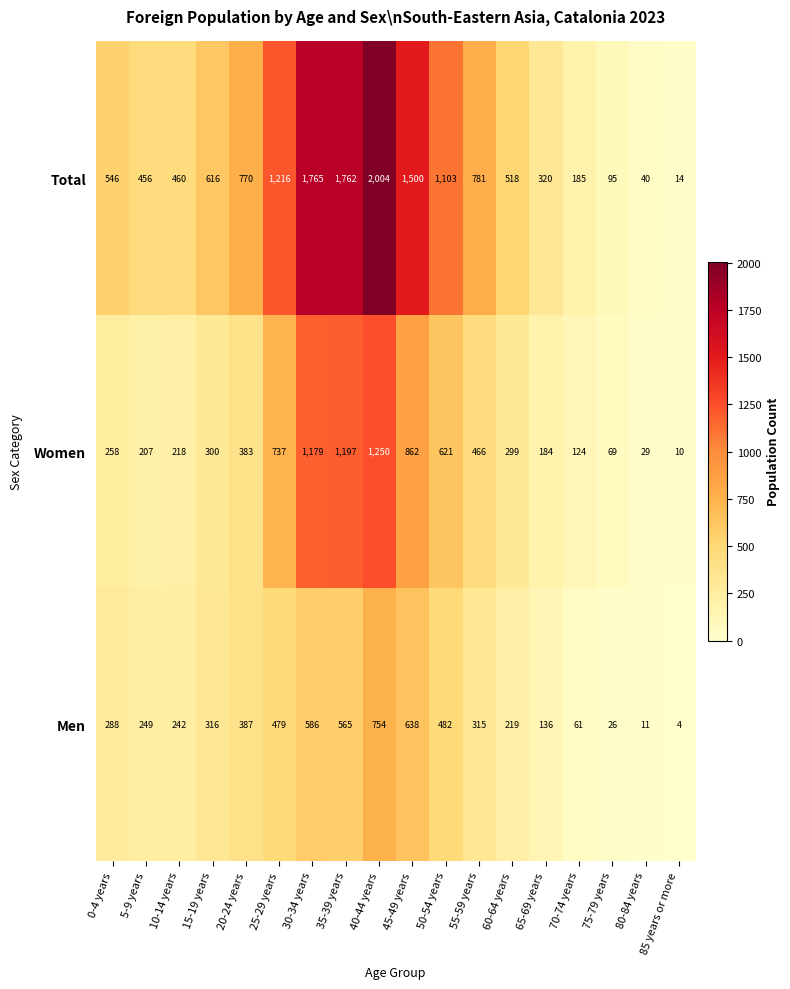

At which category is the sum across all series the highest?

40-44 years